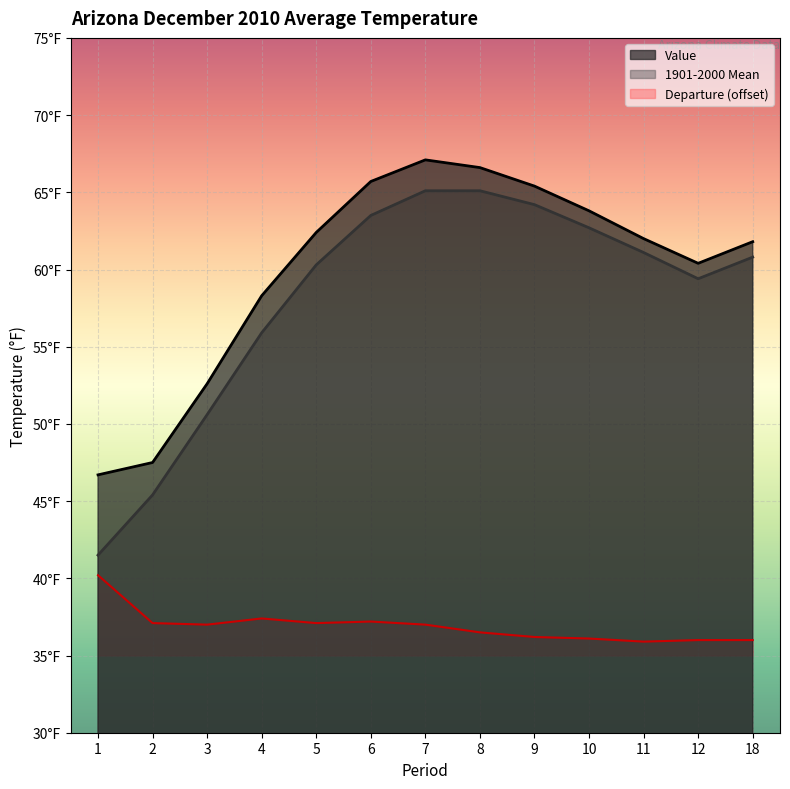

What is the spread (max minus min) of values at 1?

6.5